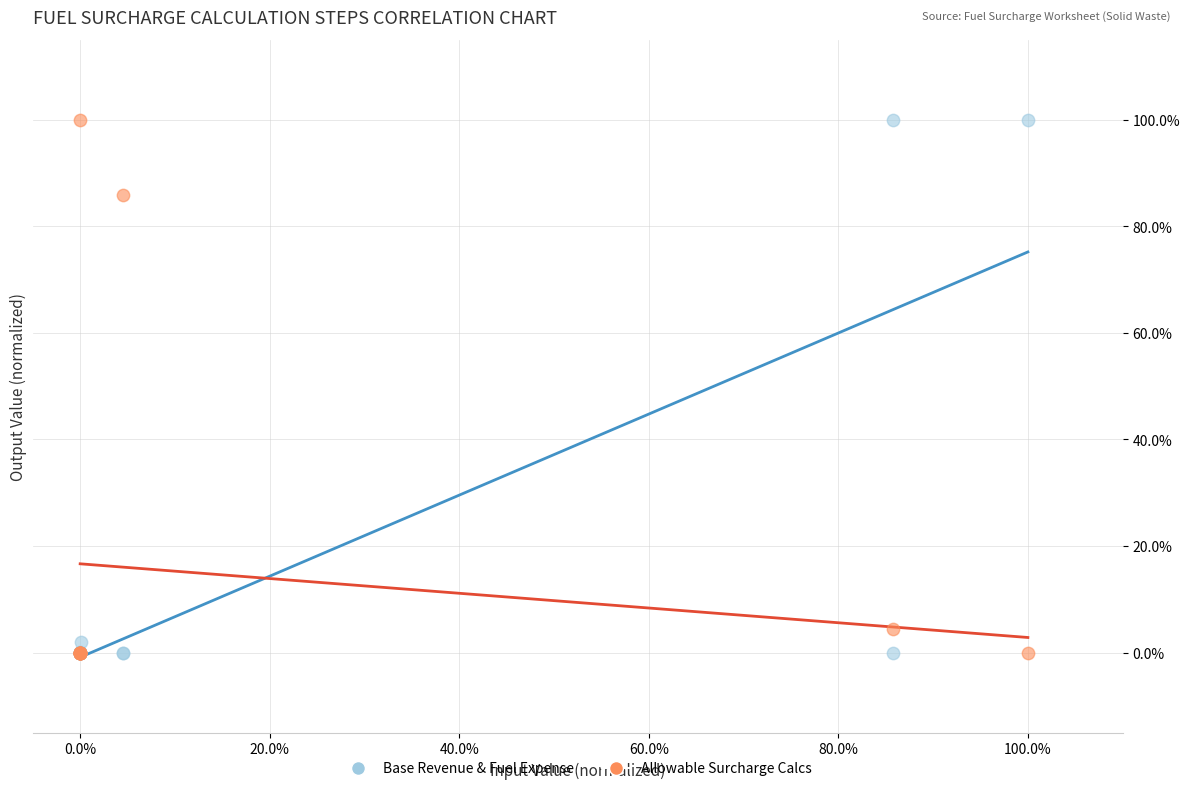

What are all the series names shown in the legend?

Base Revenue & Fuel Expense, Allowable Surcharge Calcs